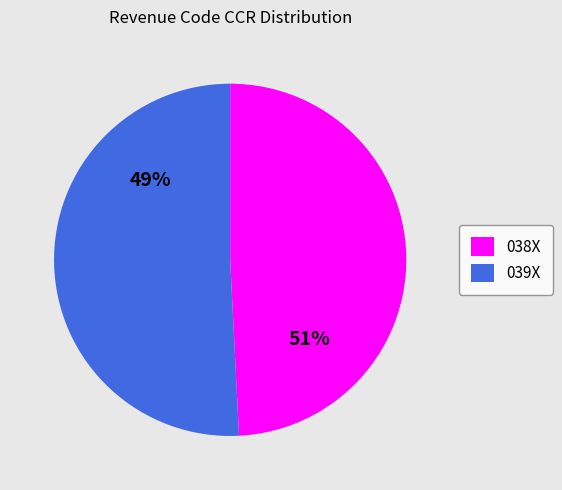

Is the sum of 27 and 8 greater than half?

No